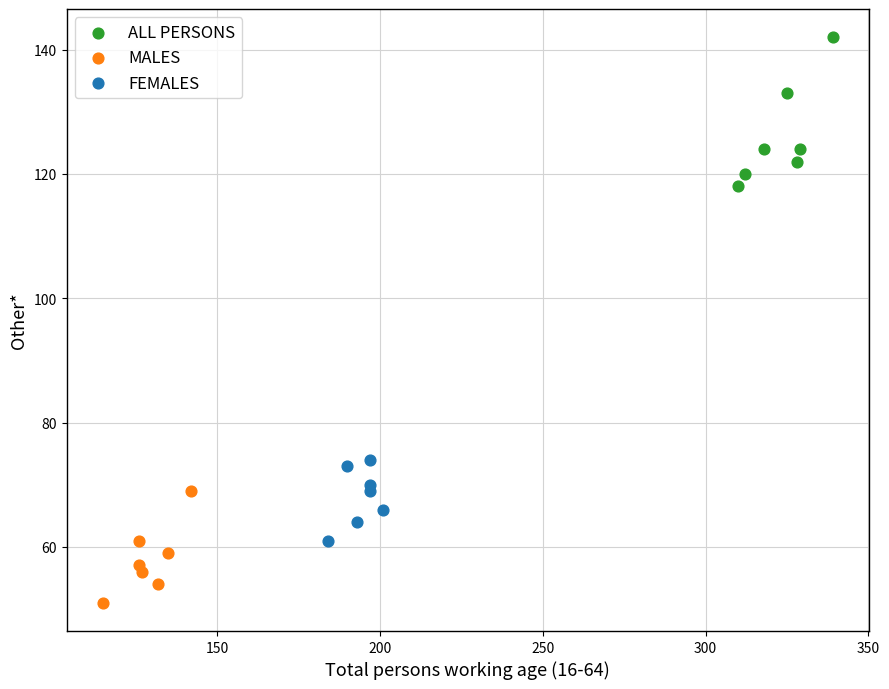

Which series has the widest spread of Y values?

ALL PERSONS